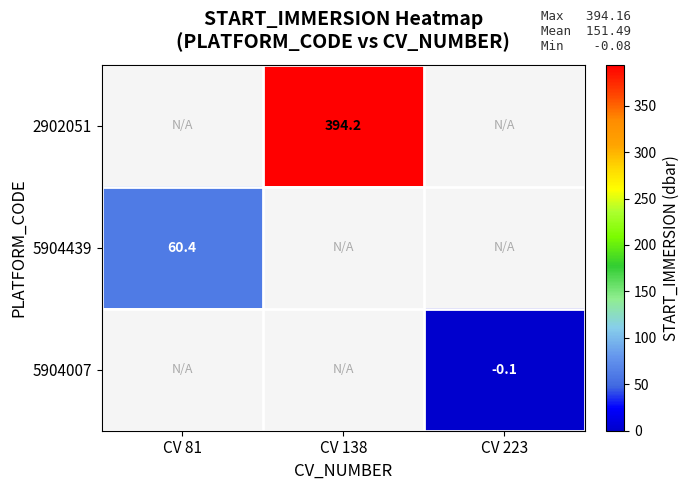

The value of 5904007 at CV 223 is -0.1. True or false?

True